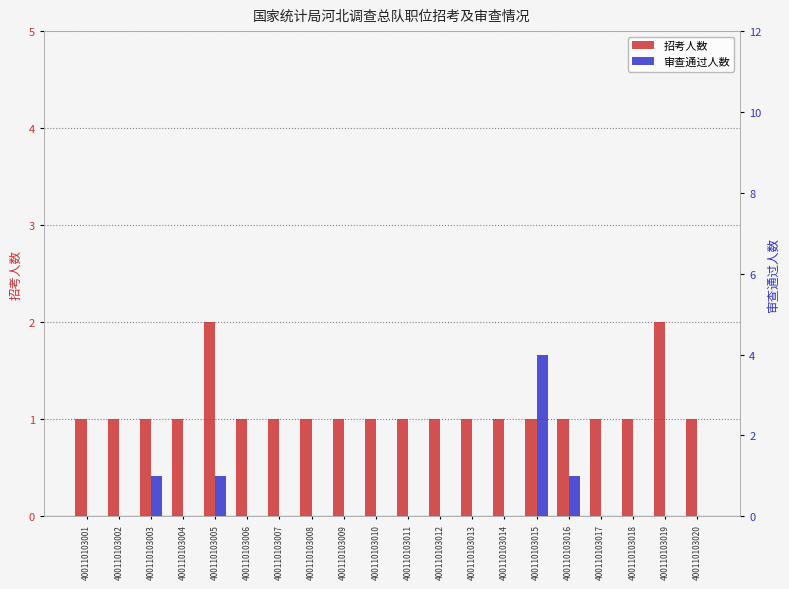

Rank the categories by 招考人数 value from lowest to highest.

400110103001, 400110103002, 400110103003, 400110103004, 400110103006, 400110103007, 400110103008, 400110103009, 400110103010, 400110103011, 400110103012, 400110103013, 400110103014, 400110103015, 400110103016, 400110103017, 400110103018, 400110103020, 400110103005, 400110103019